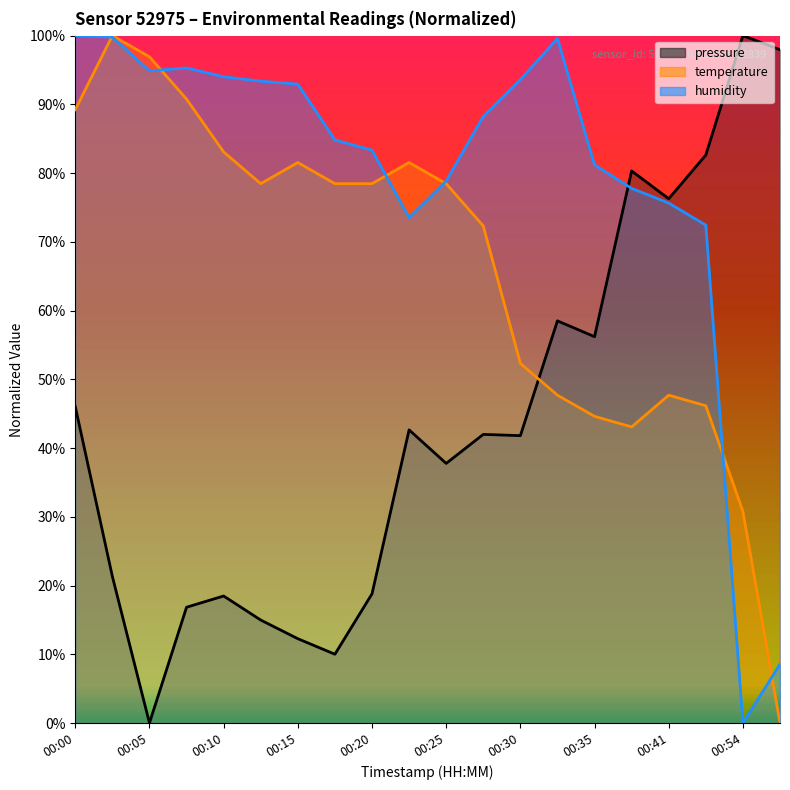

True or false: pressure and temperature cross at least once.

True